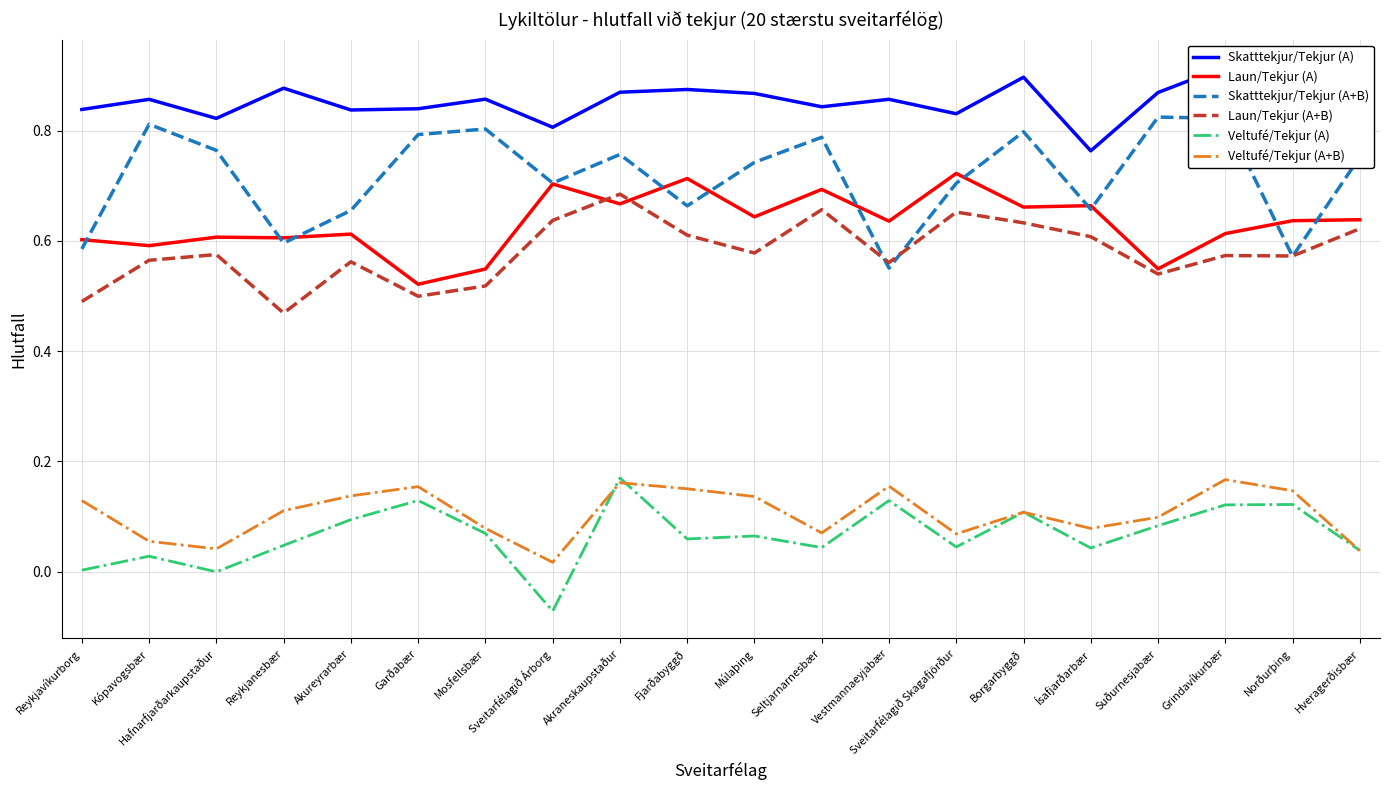

True or false: Skatttekjur/Tekjur (A) and Laun/Tekjur (A) intersect in this chart.

False